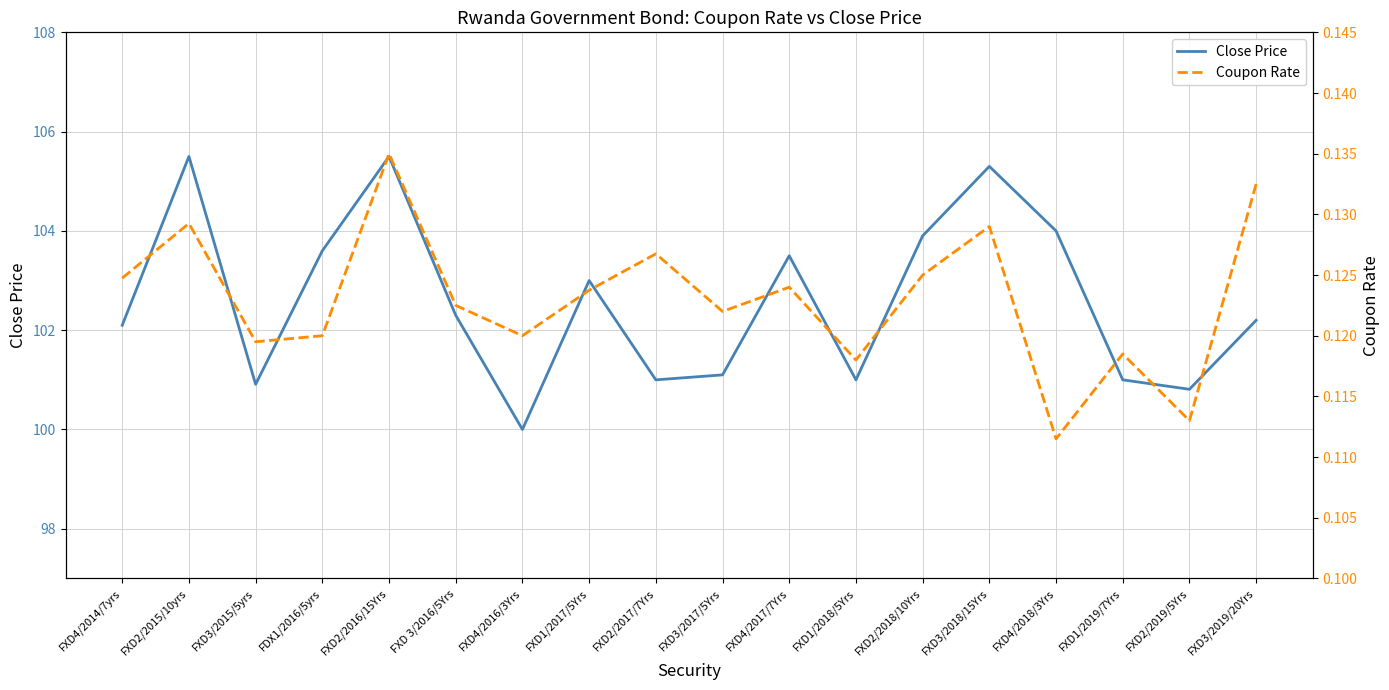

Which has a higher value, FXD2/2017/7Yrs or FDX1/2016/5yrs?

FDX1/2016/5yrs